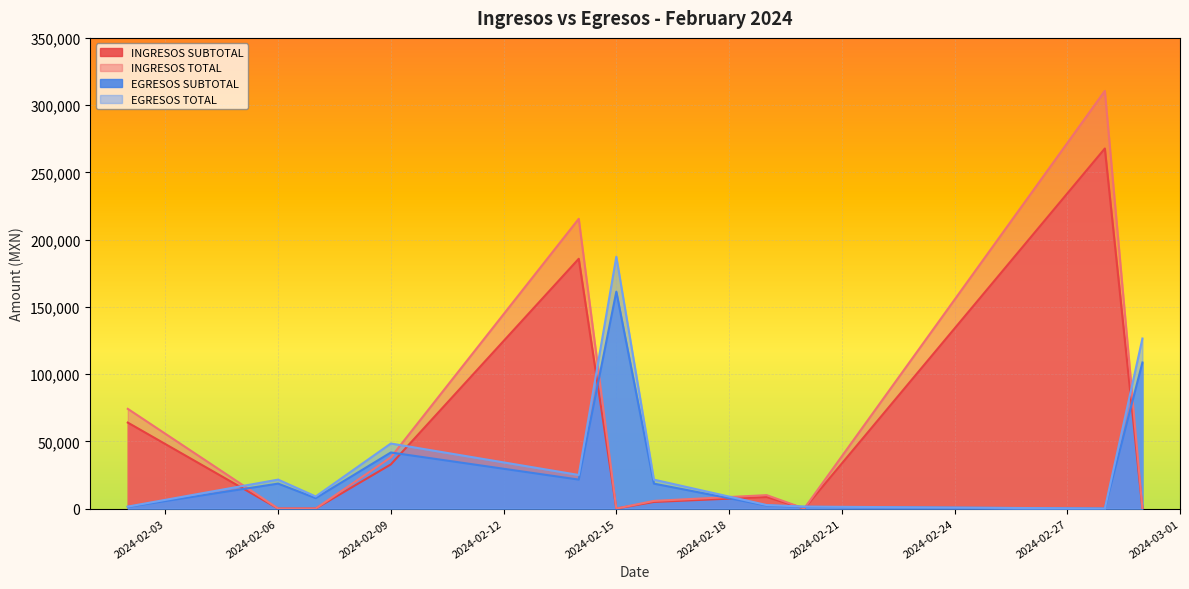

List the series in order of their overall mean, highest first.

INGRESOS TOTAL, INGRESOS SUBTOTAL, EGRESOS TOTAL, EGRESOS SUBTOTAL